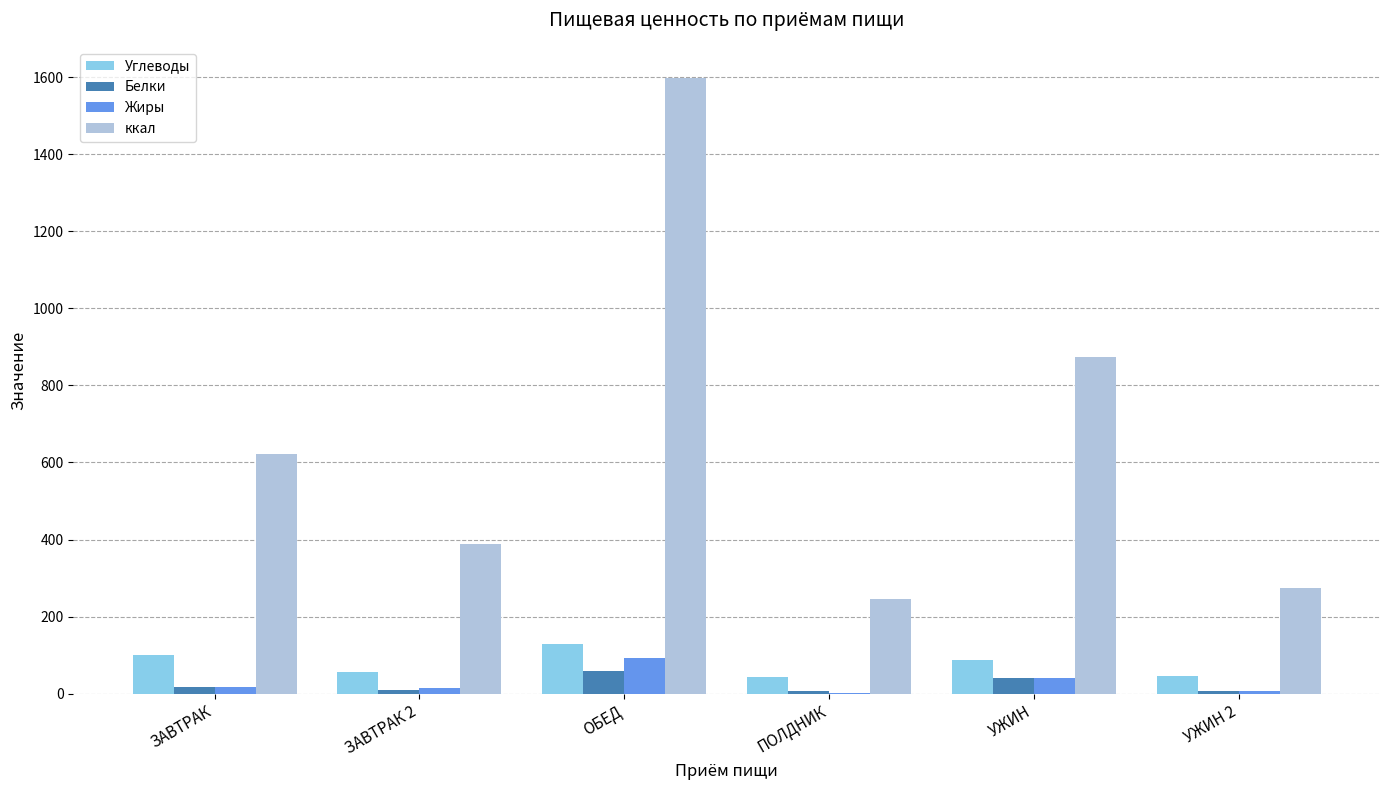

Where does the ккал series first go above 622?

ЗАВТРАК